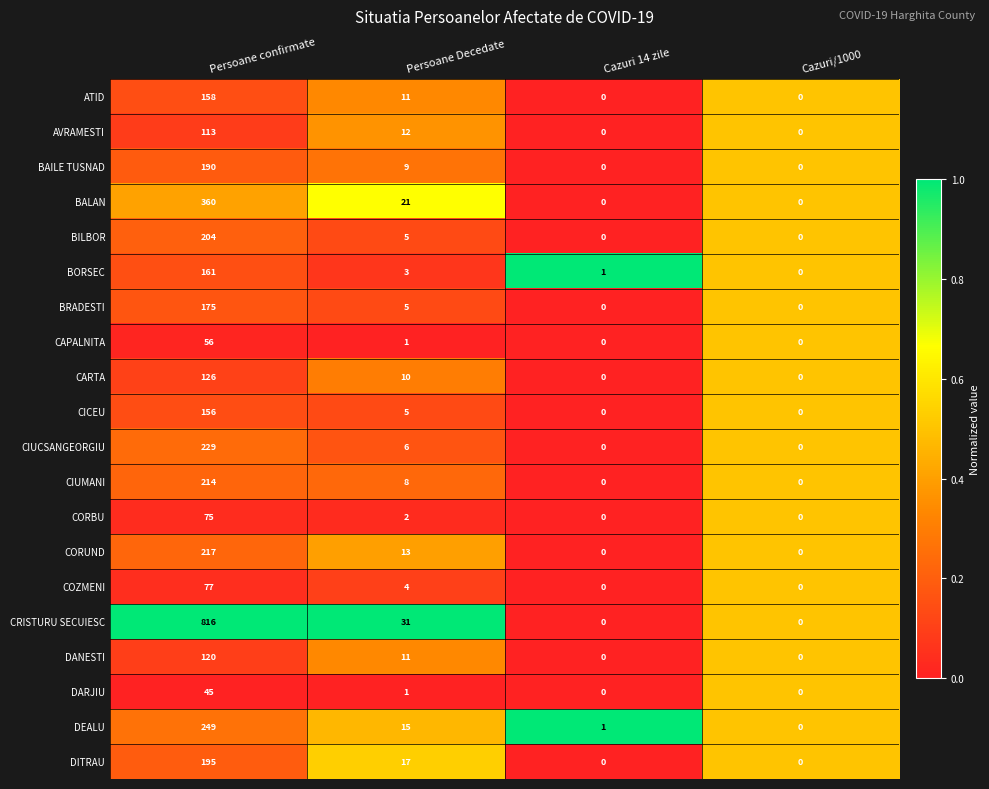

Which series has the largest range (max minus min)?

CRISTURU SECUIESC